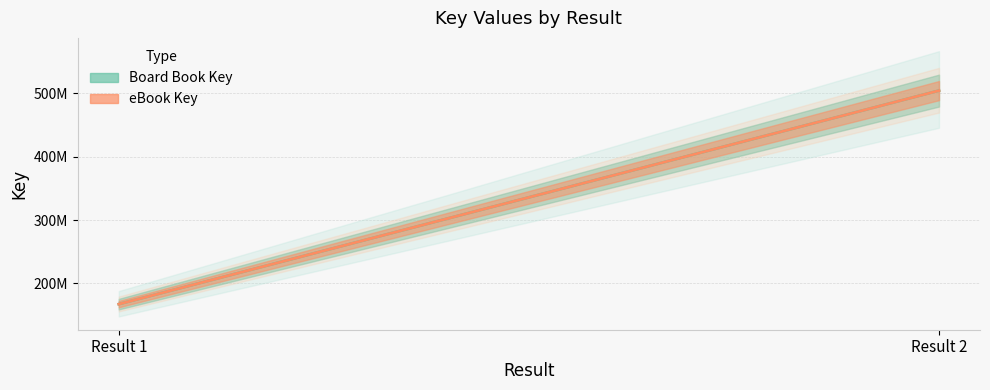

Reading left to right, list all the values displayed in this chart.

Board Book Key: Result 1=167219106	Result 2=504414568
eBook Key: Result 1=167219106	Result 2=504414568